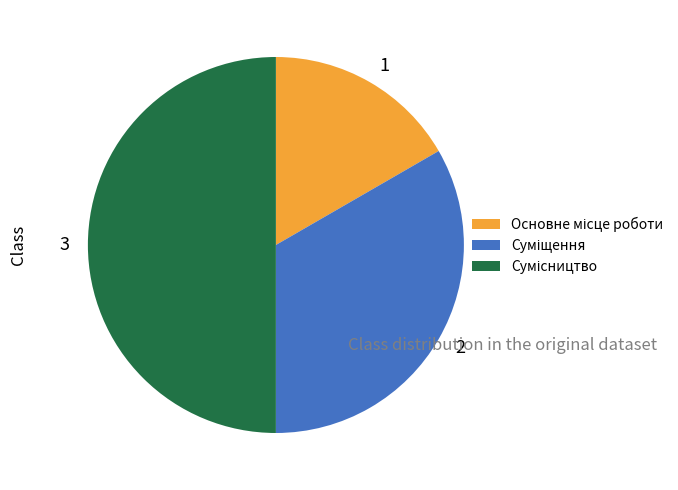

How many slices are in this pie chart?

3